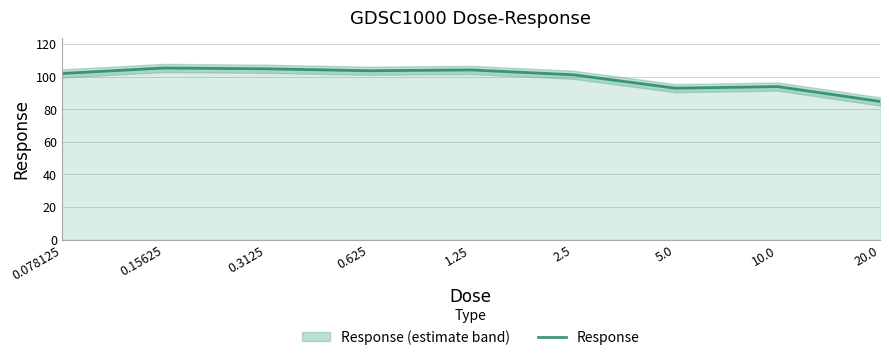

Rank the categories by value from lowest to highest.

20.0, 5.0, 10.0, 2.5, 0.078125, 0.625, 1.25, 0.3125, 0.15625